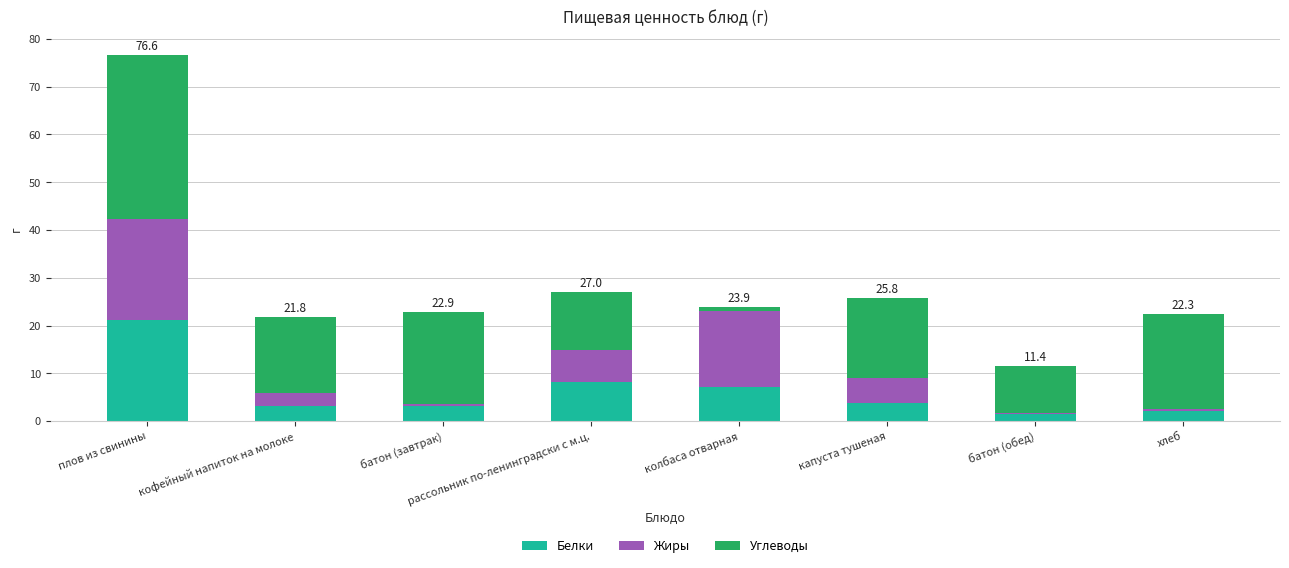

What is the approximate value of Белки at капуста тушеная?

3.9